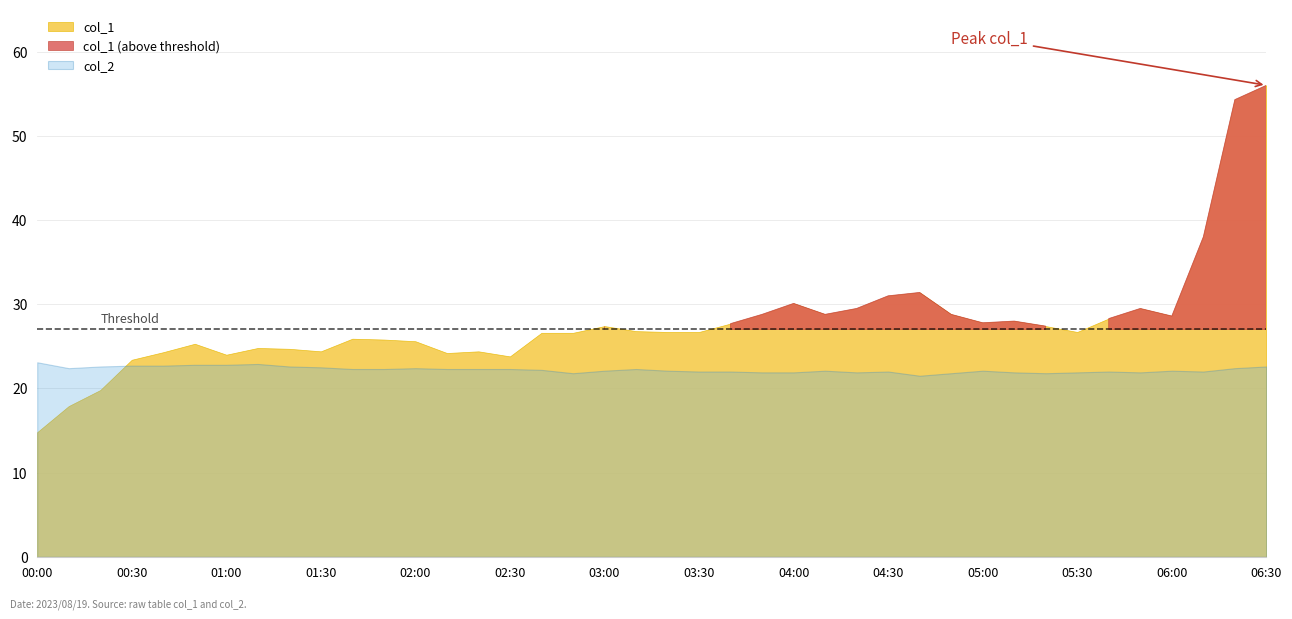

Does the chart have visible grid lines?

Yes